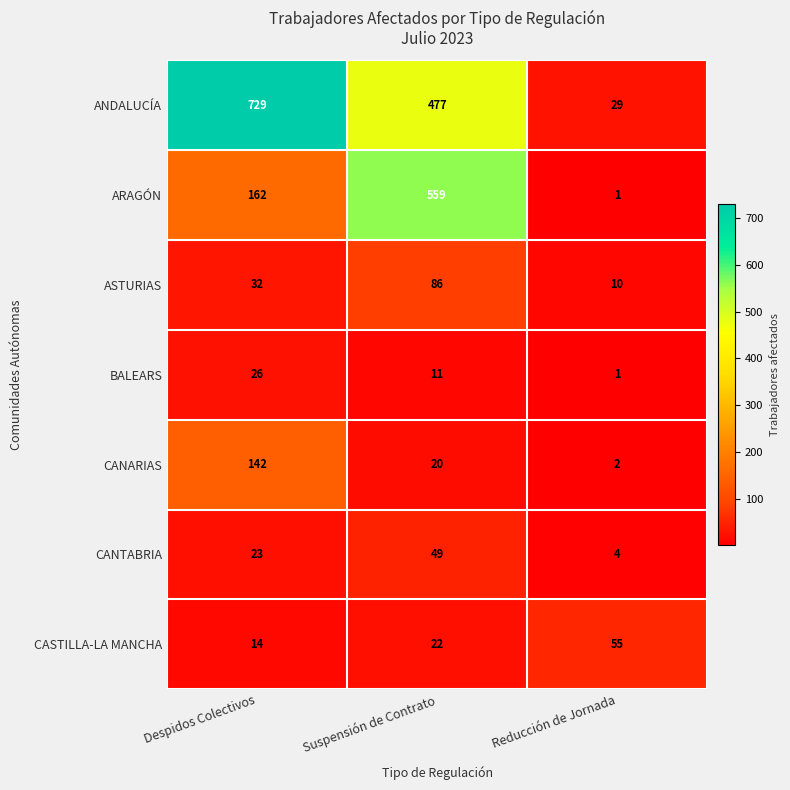

How many data points does each series have?

3